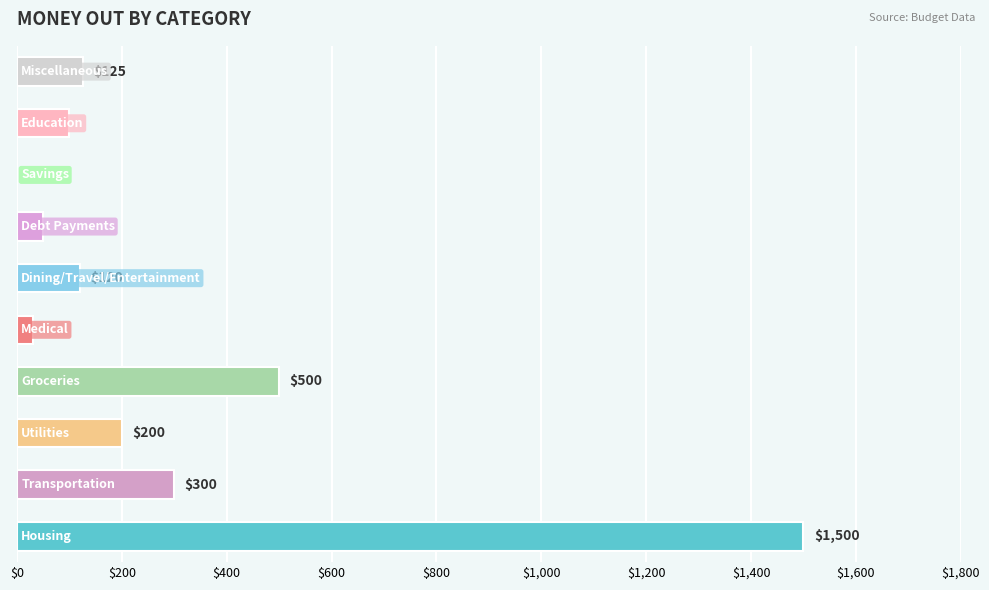

What is the sum of all values?

2925